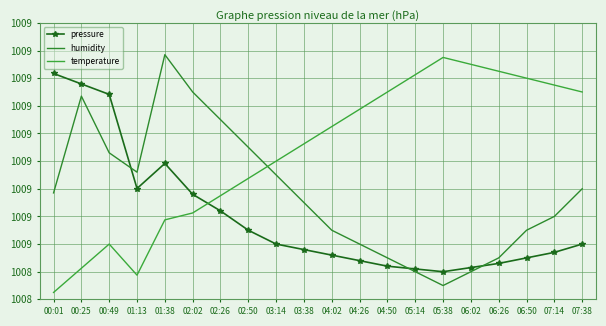

The pressure series shows 100917.9 at 00:25. True or false?

True